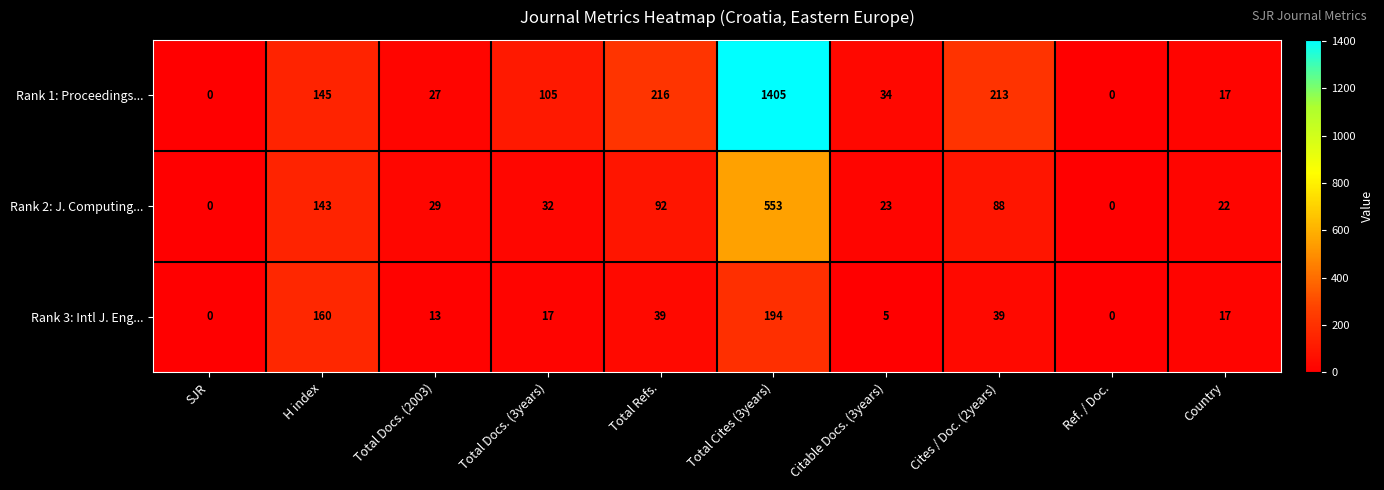

Reading right to left, what are all the values shown in this chart?

Rank 1: Proceedings...: 17	0	213	34	1405	216	105	27	145	0
Rank 2: J. Computing...: 22	0	88	23	553	92	32	29	143	0
Rank 3: Intl J. Eng...: 17	0	39	5	194	39	17	13	160	0